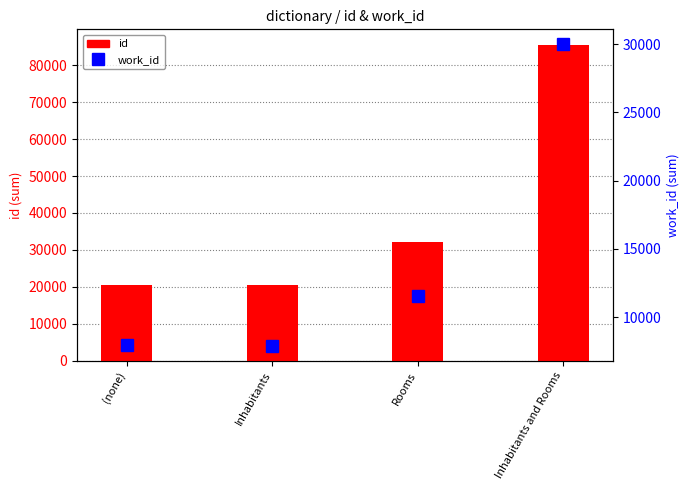

What position from the left is (none)?

1